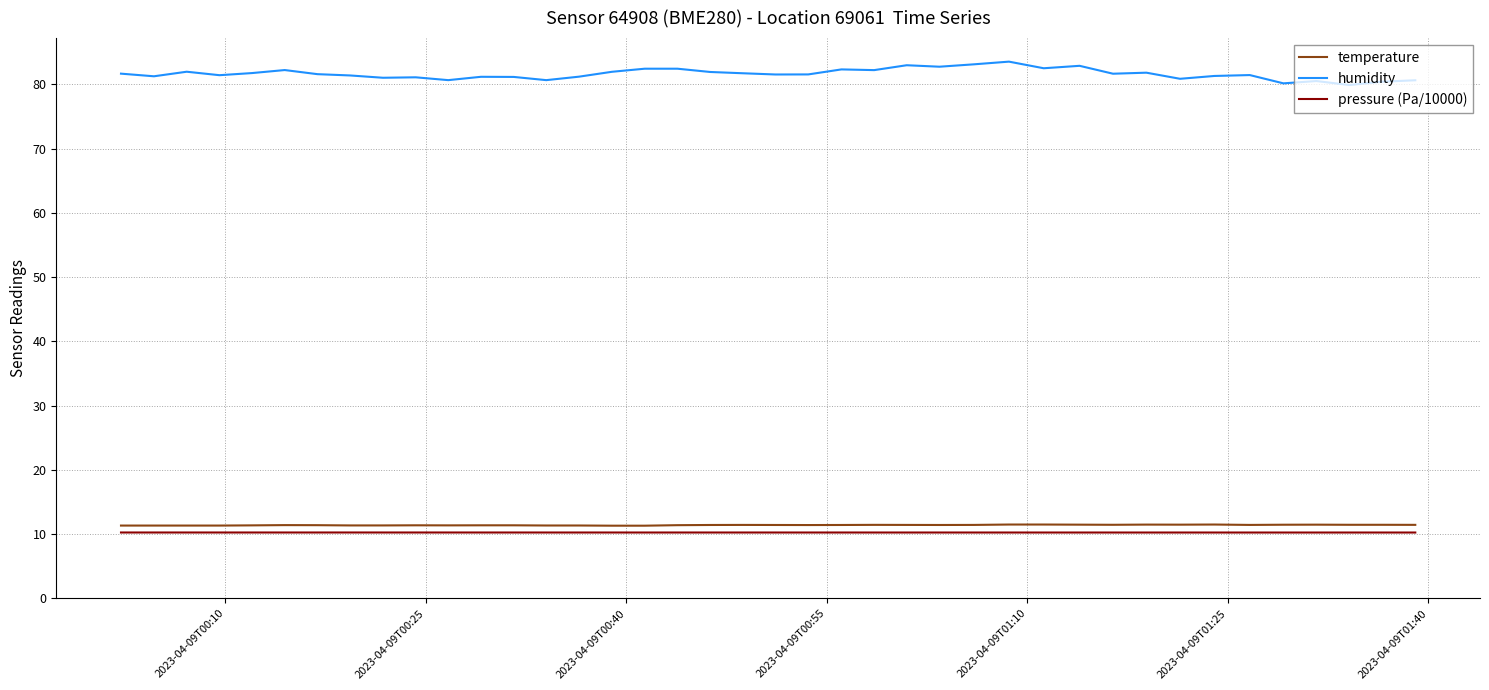

True or false: pressure (Pa/10000) and humidity cross at least once.

False